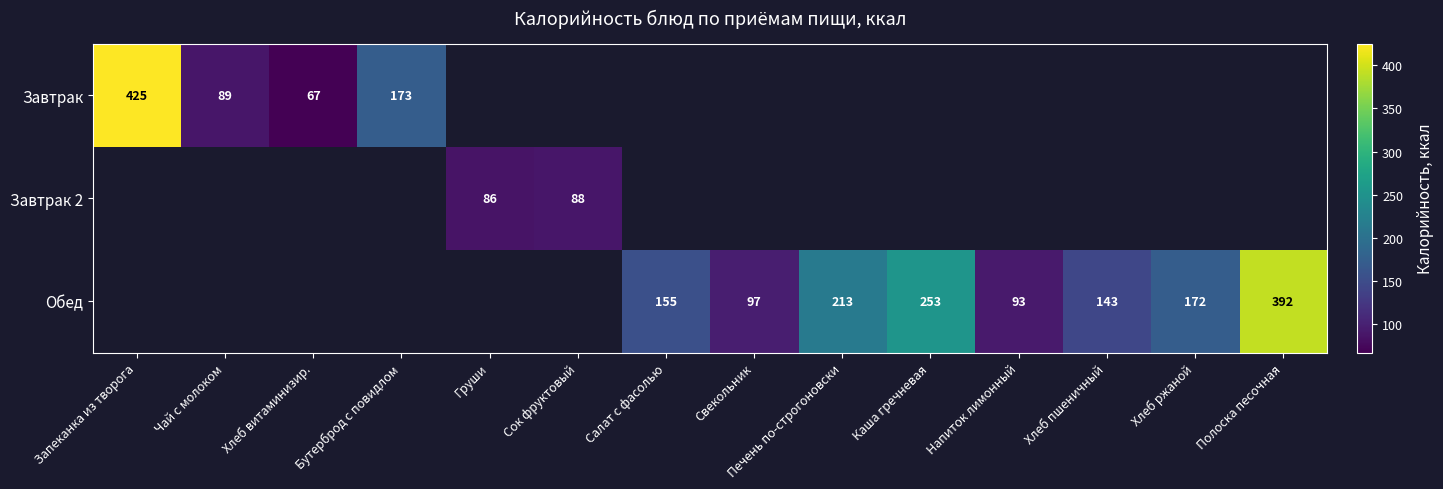

Is it true that Завтрак 2 equals 120 at Груши?

False